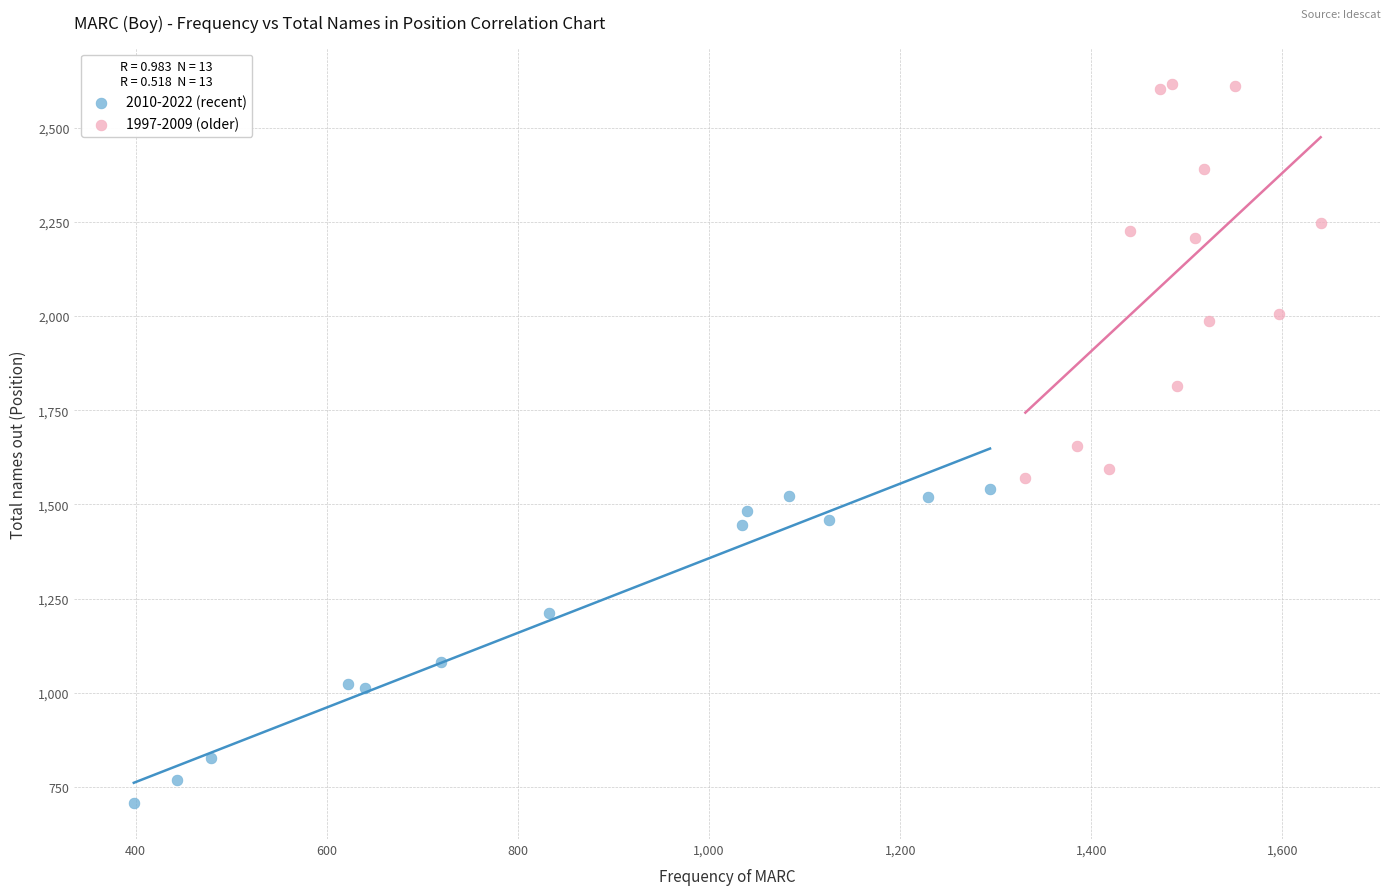

Which series reaches the maximum Y coordinate?

1997-2009 (older)